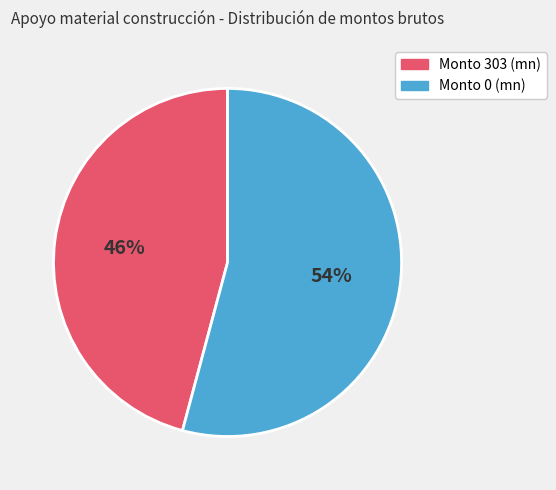

Is there a majority slice in this chart?

Yes